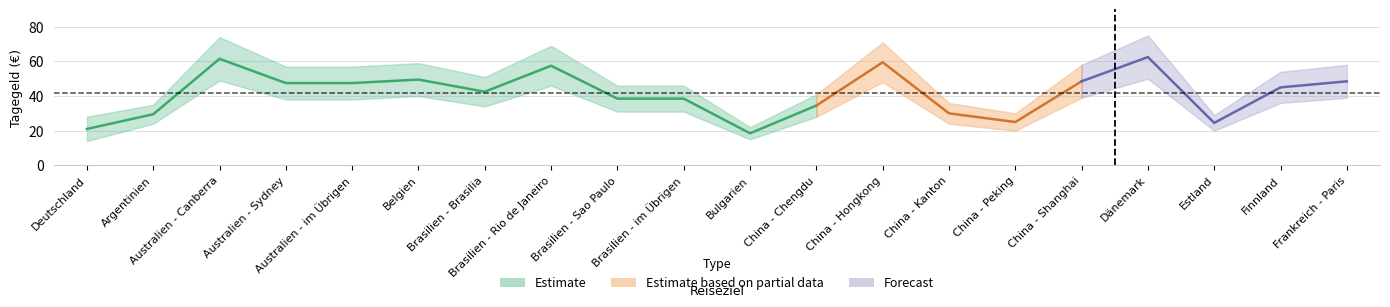

Is this an area chart (filled region under the line)?

No